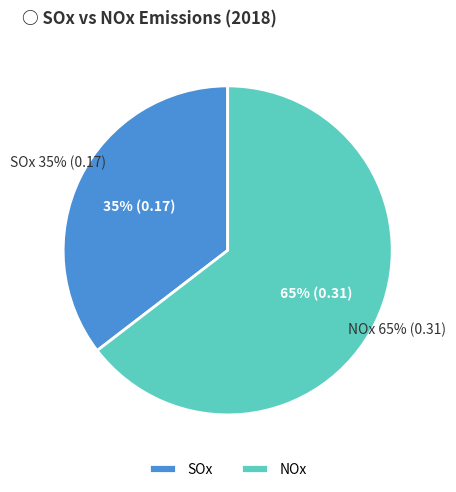

What percentage do NOx and SOx together represent?

100.0%